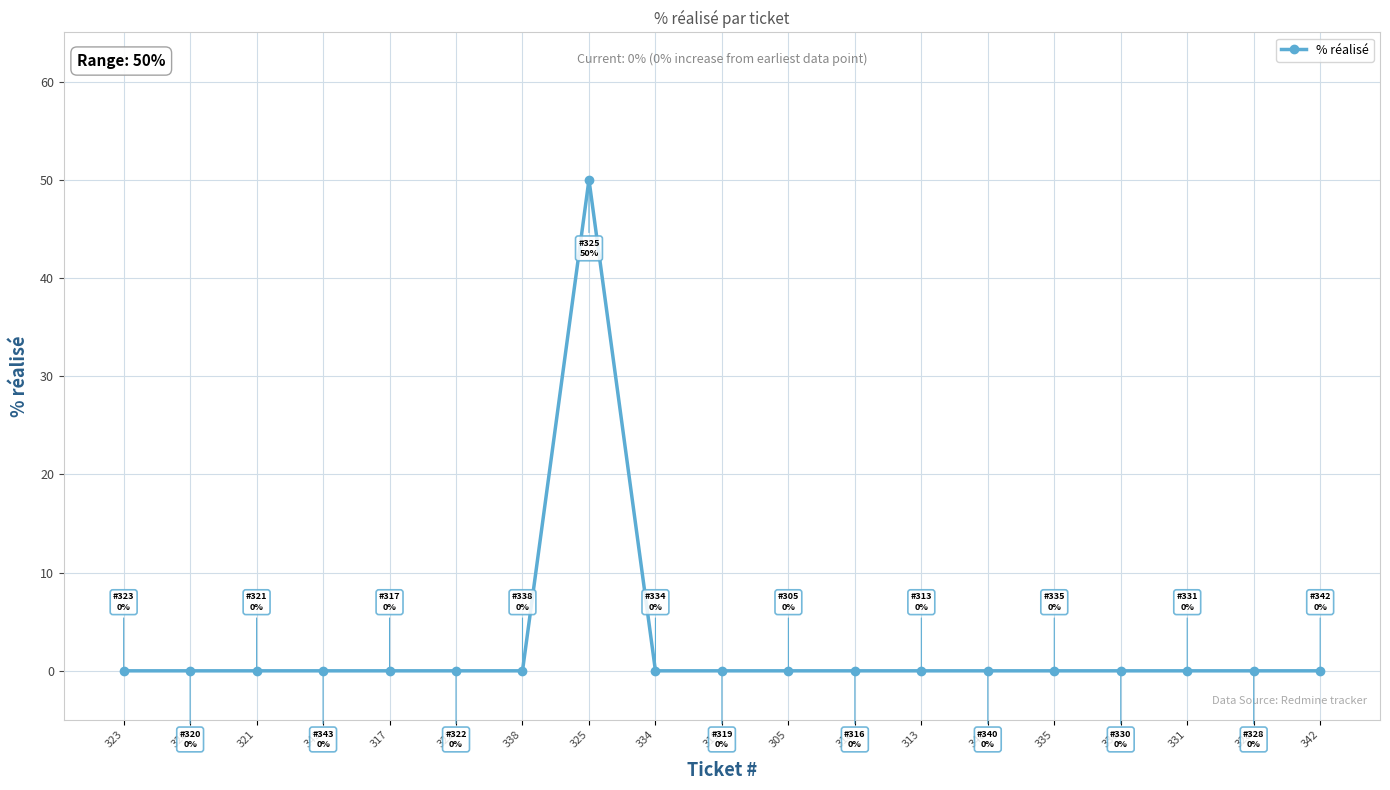

What is the label of the 10th point from the left?

319